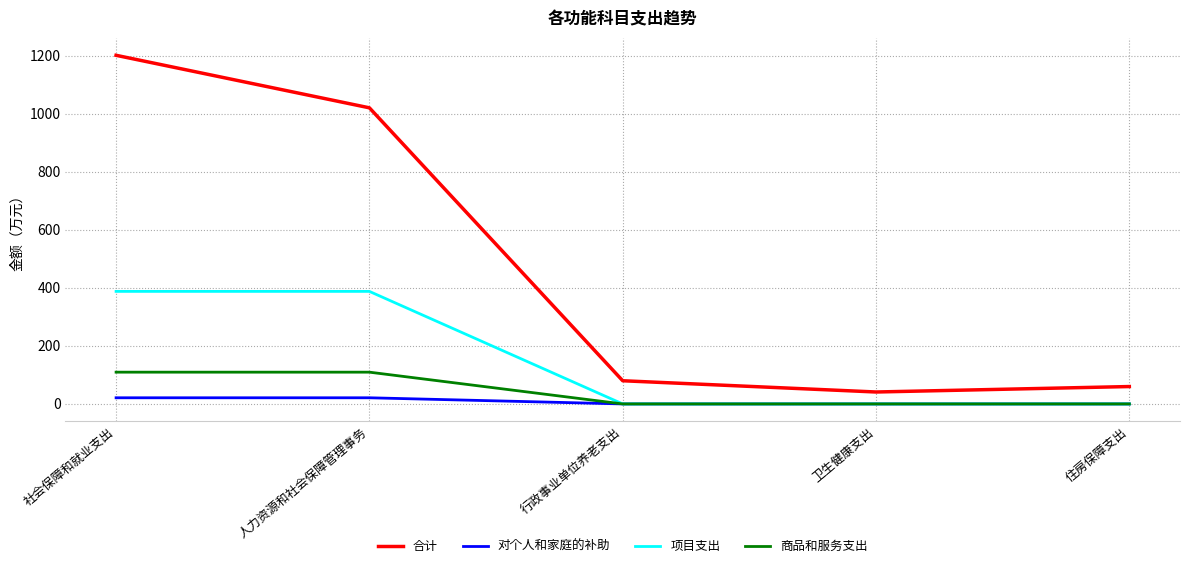

What are all the series names shown in the legend?

合计, 对个人和家庭的补助, 项目支出, 商品和服务支出